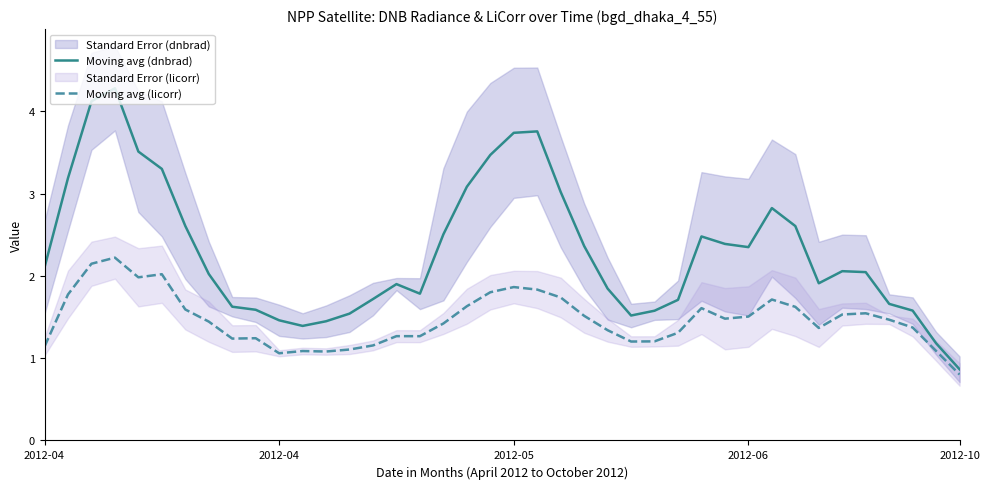

True or false: Moving avg (dnbrad) has a value of 1.9 at 15.

True